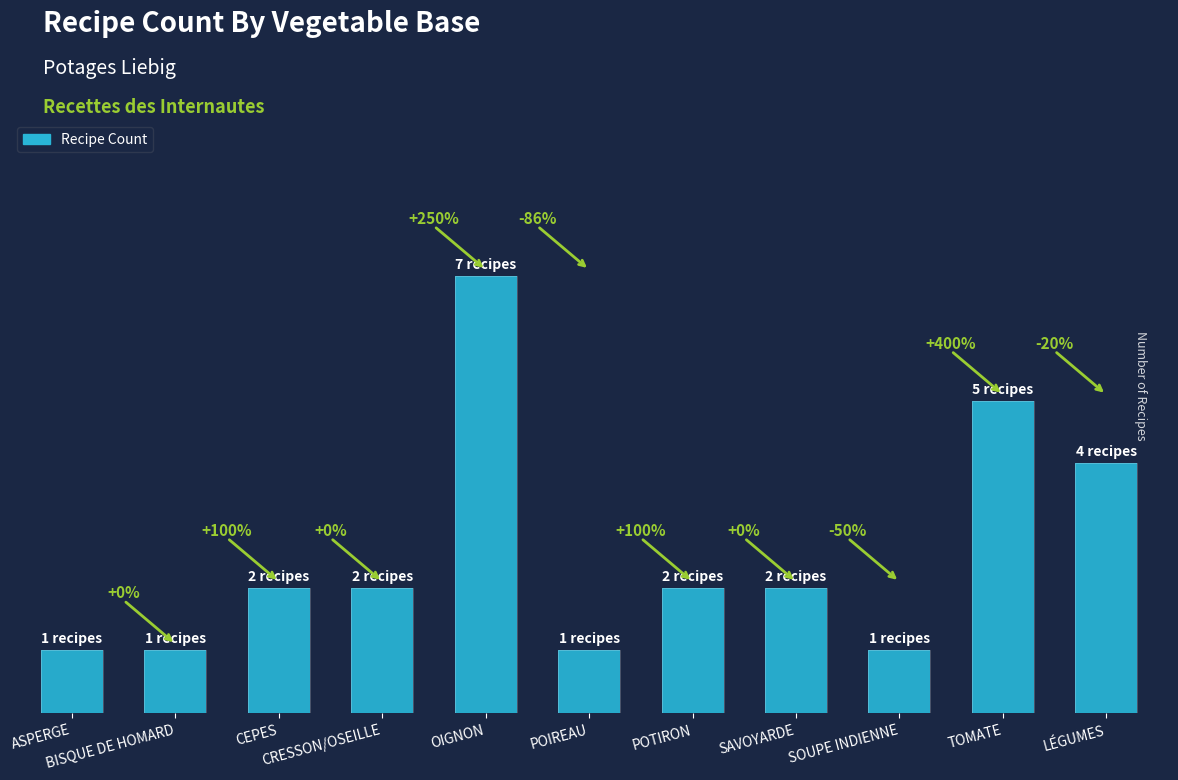

What is the label of the 5th bar from the right?

POTIRON